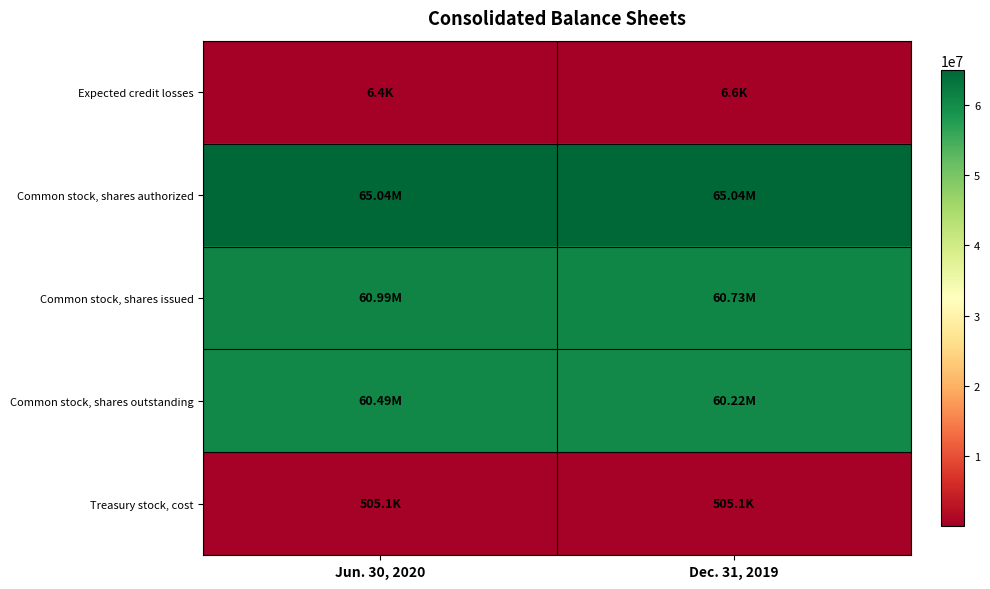

At which category is the sum across all series the highest?

Jun. 30, 2020